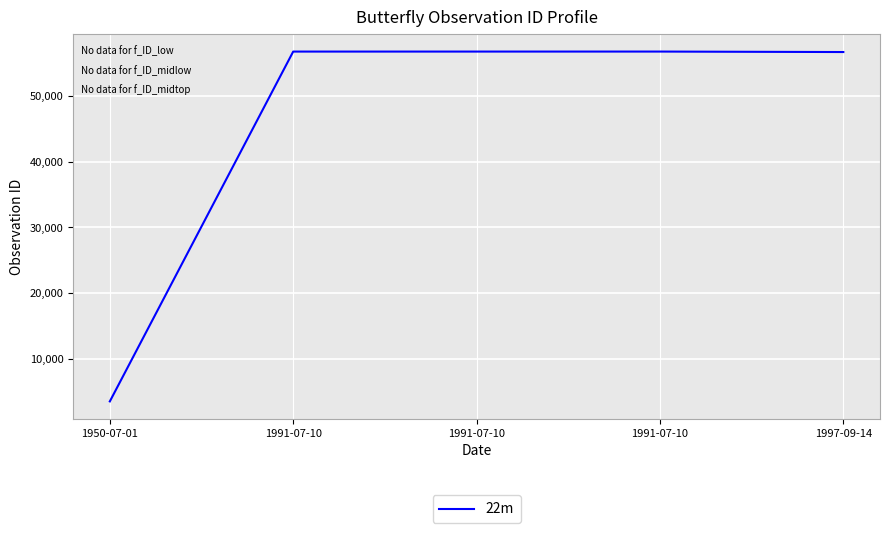

Between 1991-07-10 and 1950-07-01, which is larger?

1991-07-10